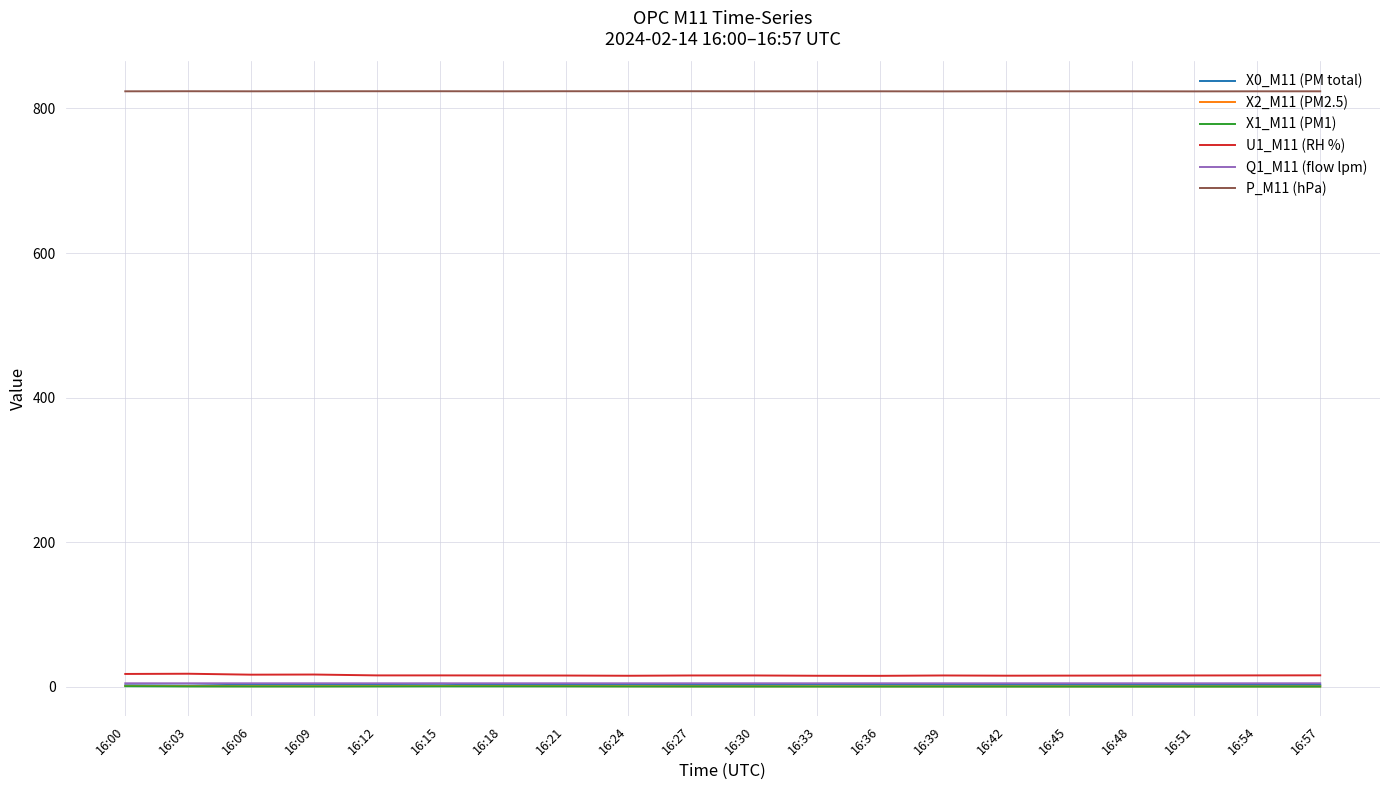

What is the difference between the highest and lowest values at 16:09?

823.2